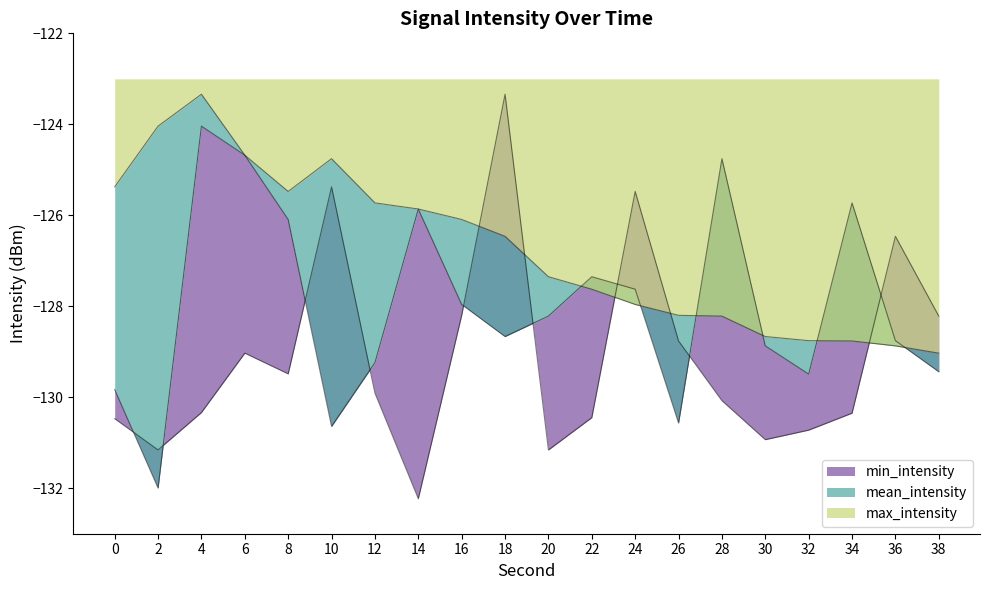

How many intersections are there between max_intensity and mean_intensity?

6